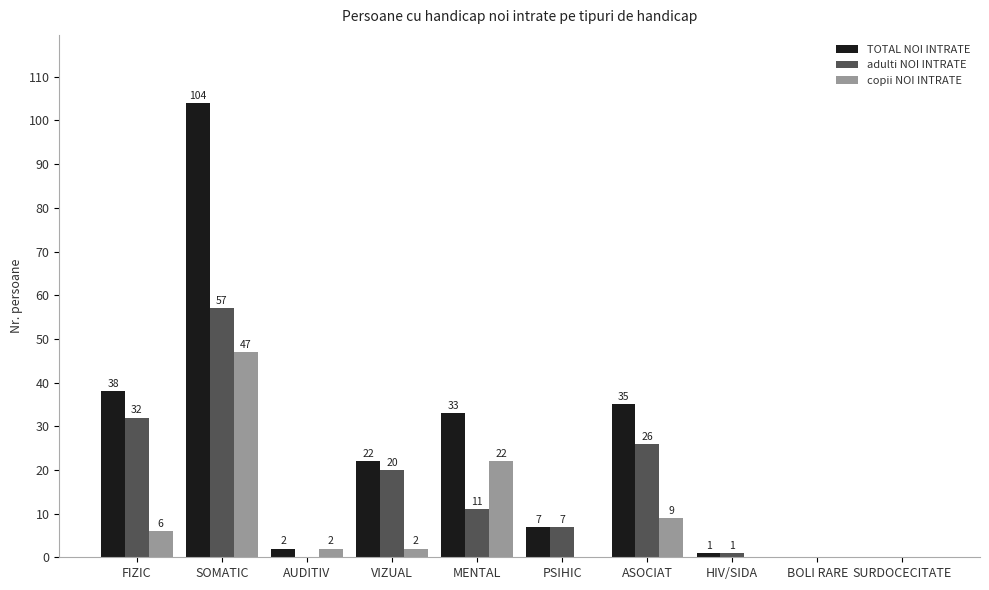

What is the sum of all copii NOI INTRATE values?

88